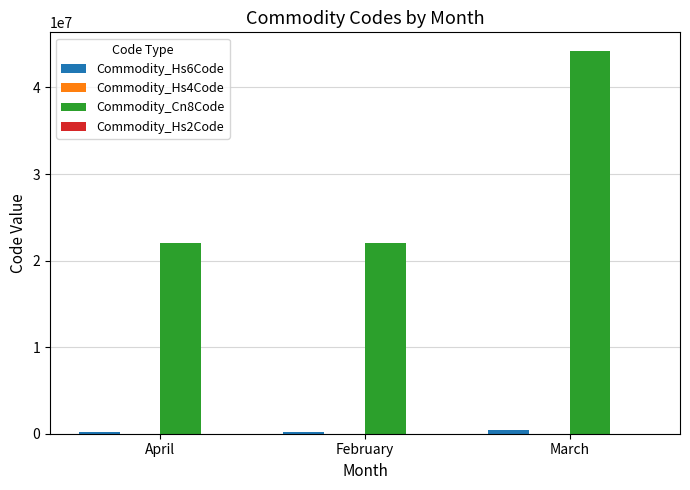

Which category has the highest value across all series?

March